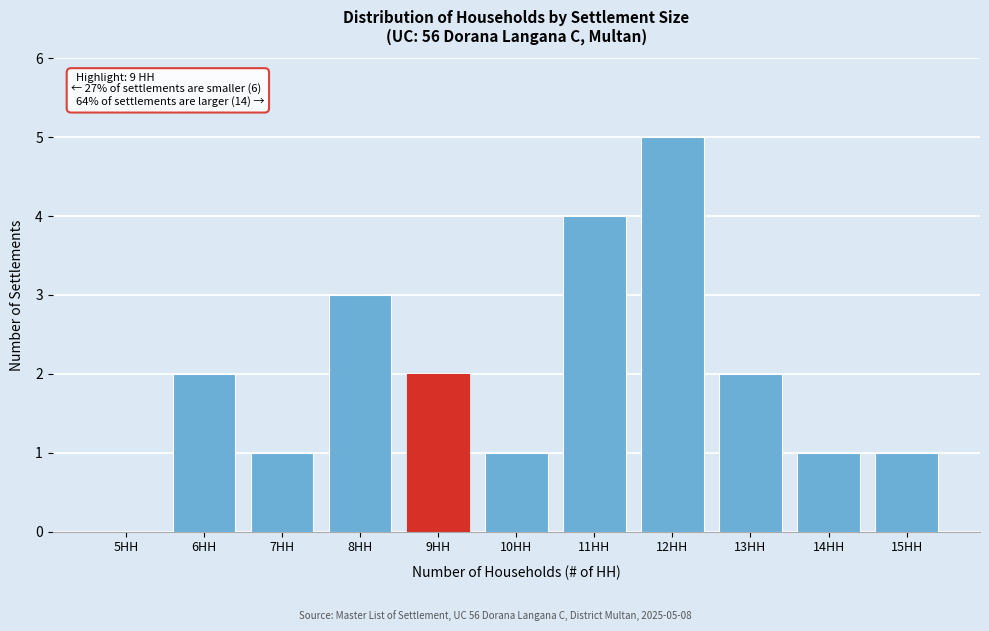

Reading left to right, extract all data points from this chart.

5HH=0	6HH=2	7HH=1	8HH=3	9HH=2	10HH=1	11HH=4	12HH=5	13HH=2	14HH=1	15HH=1